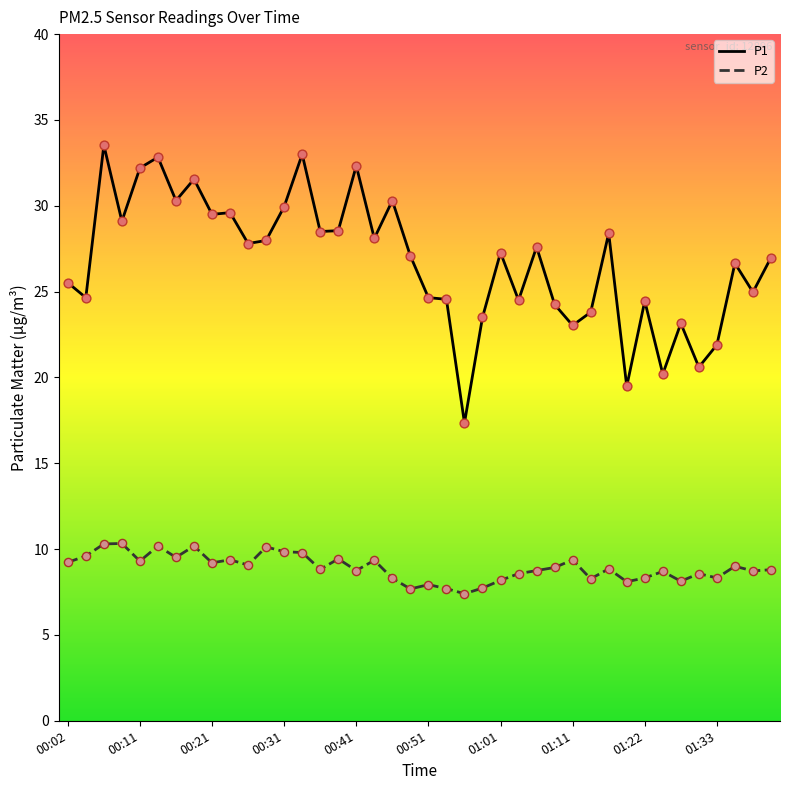

Which series has the largest total across all categories?

P1